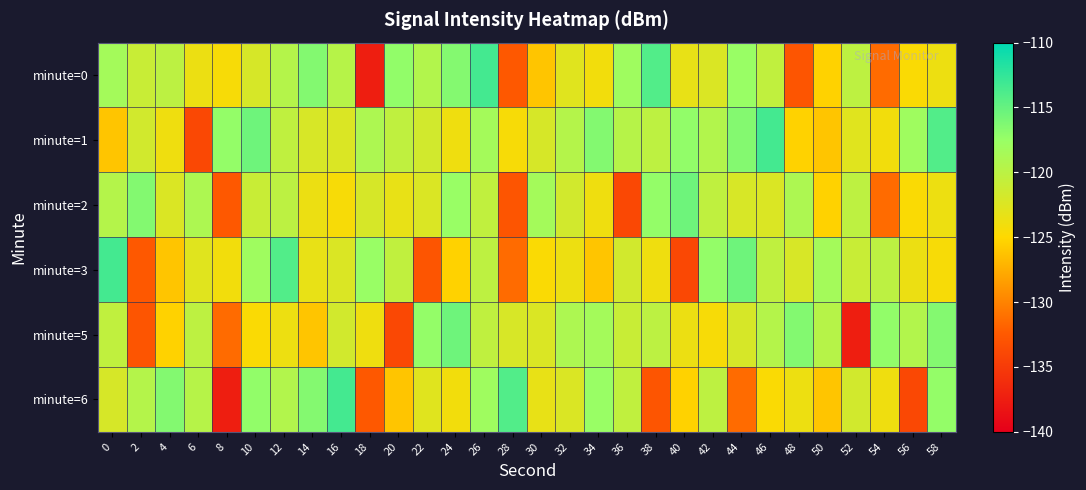

Which series has the largest range (max minus min)?

minute=0